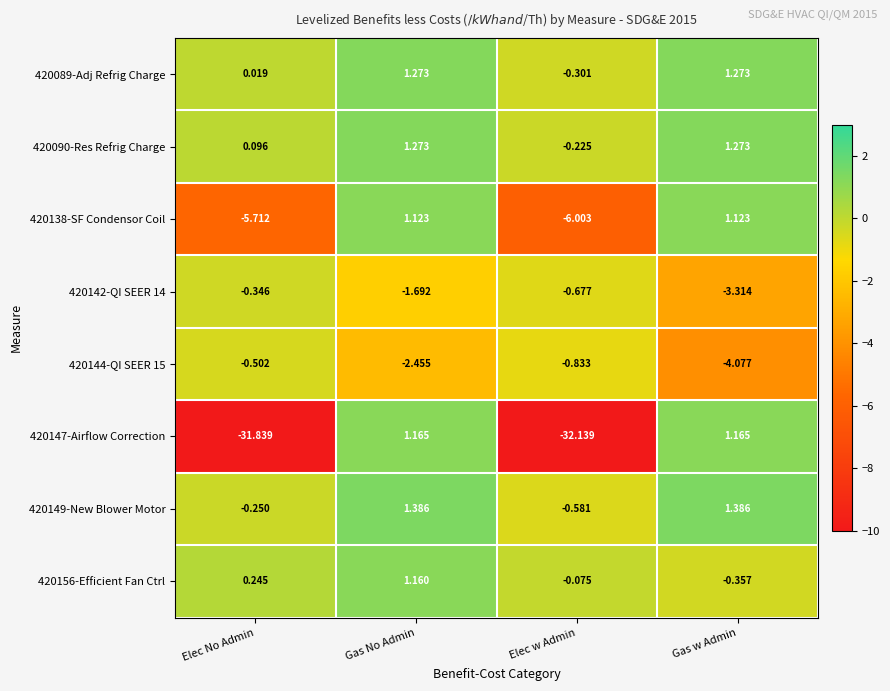

List the labels in order of 420142-QI SEER 14 value, smallest first.

Gas w Admin, Gas No Admin, Elec w Admin, Elec No Admin